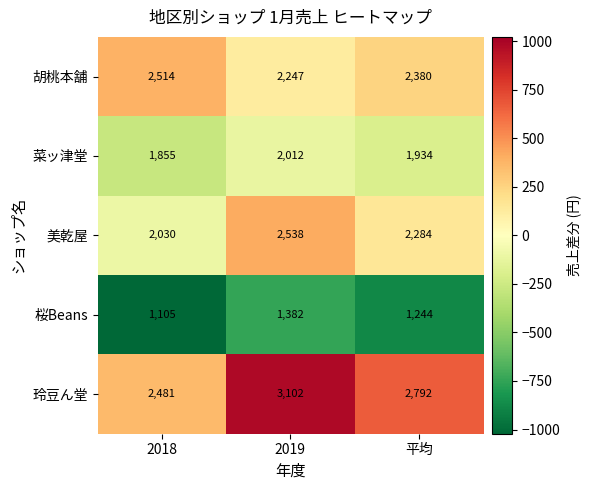

Which category has the lowest value across all series?

2018